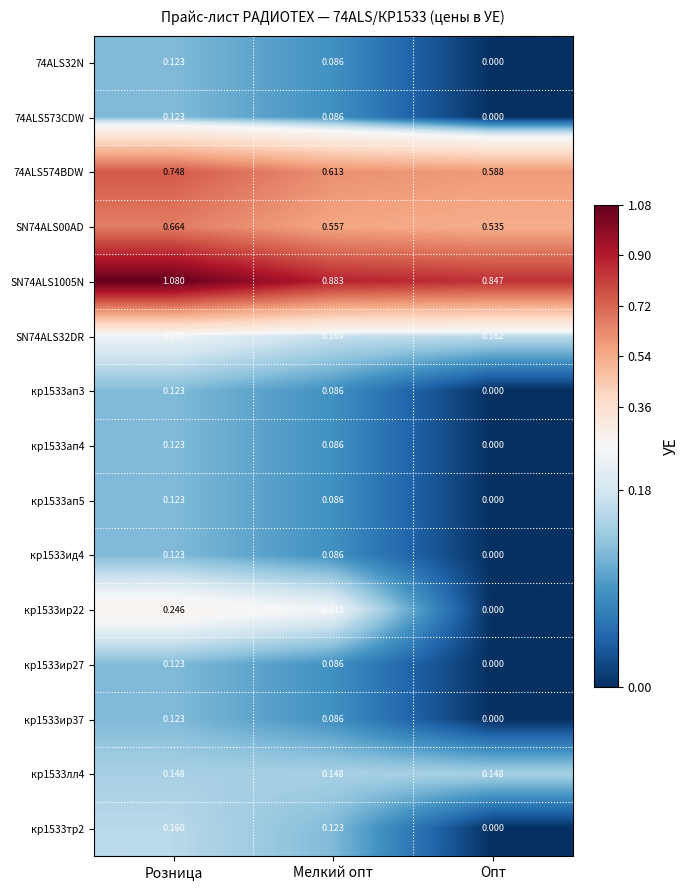

List the labels in order of 74ALS574BDW value, largest first.

Розница, Мелкий опт, Опт